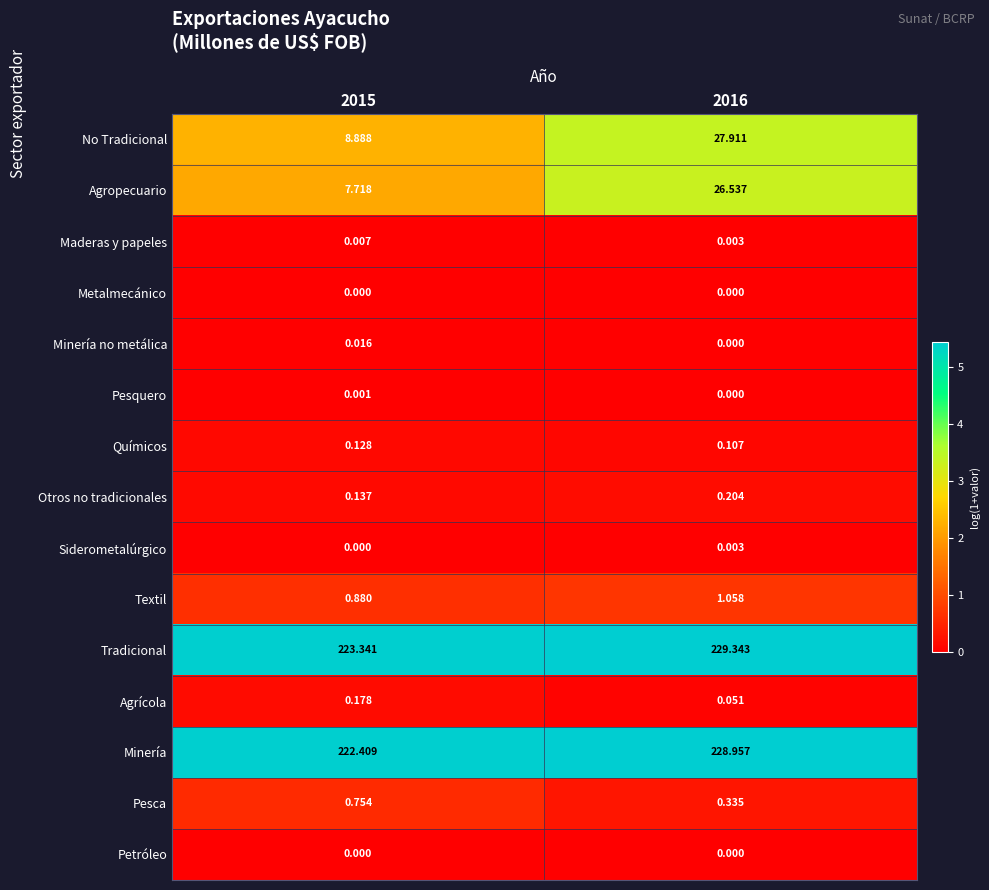

Which series has the largest range (max minus min)?

No Tradicional